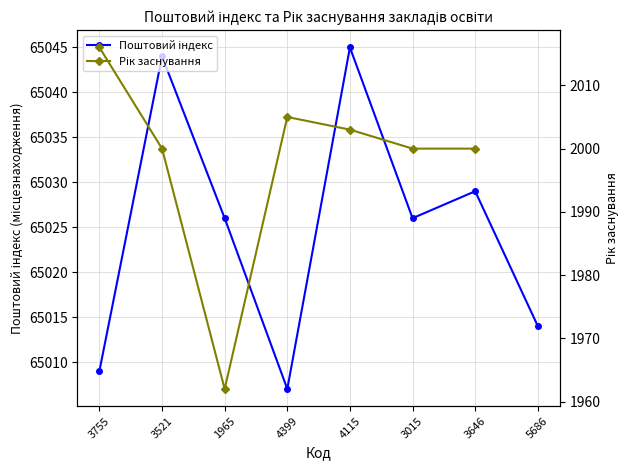

At 3015, list the series in order from smallest to largest.

Рік заснування, Поштовий індекс